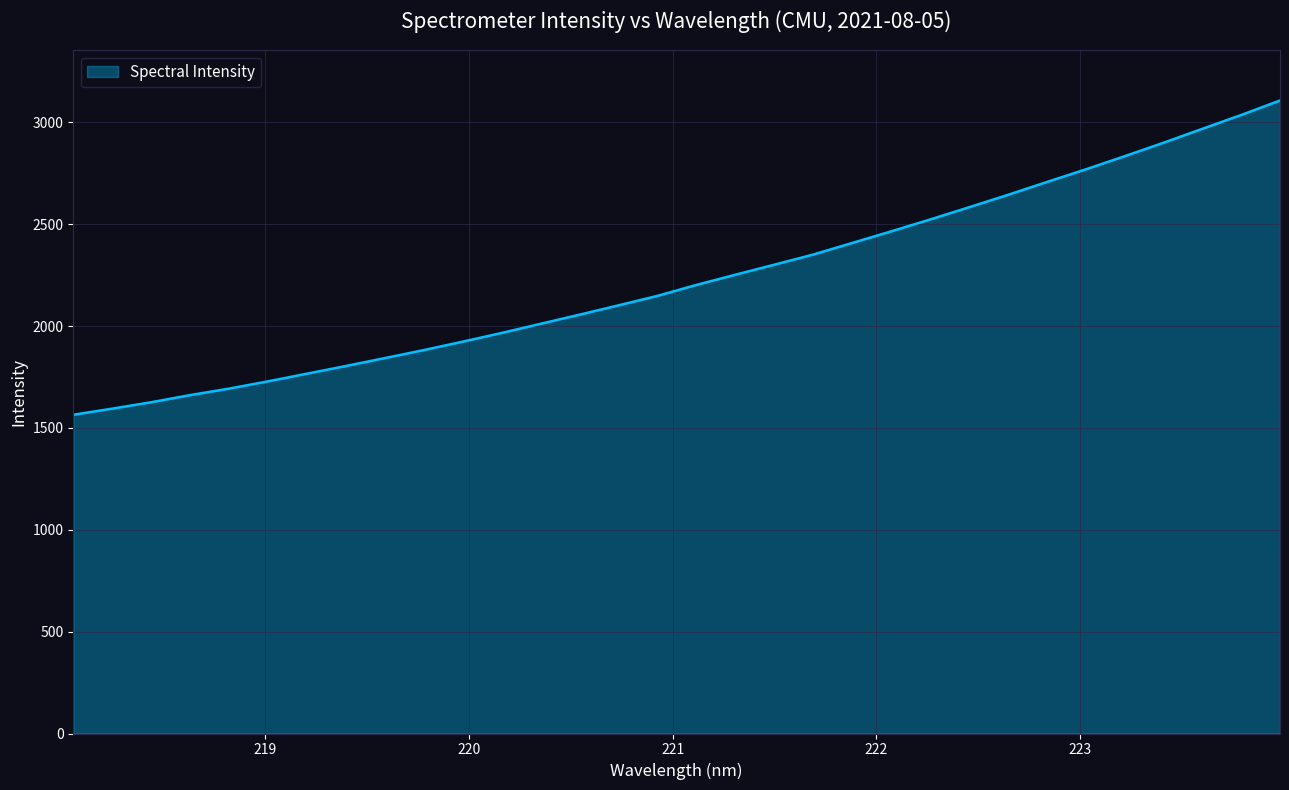

What is the difference between the maximum and minimum values?

1542.8